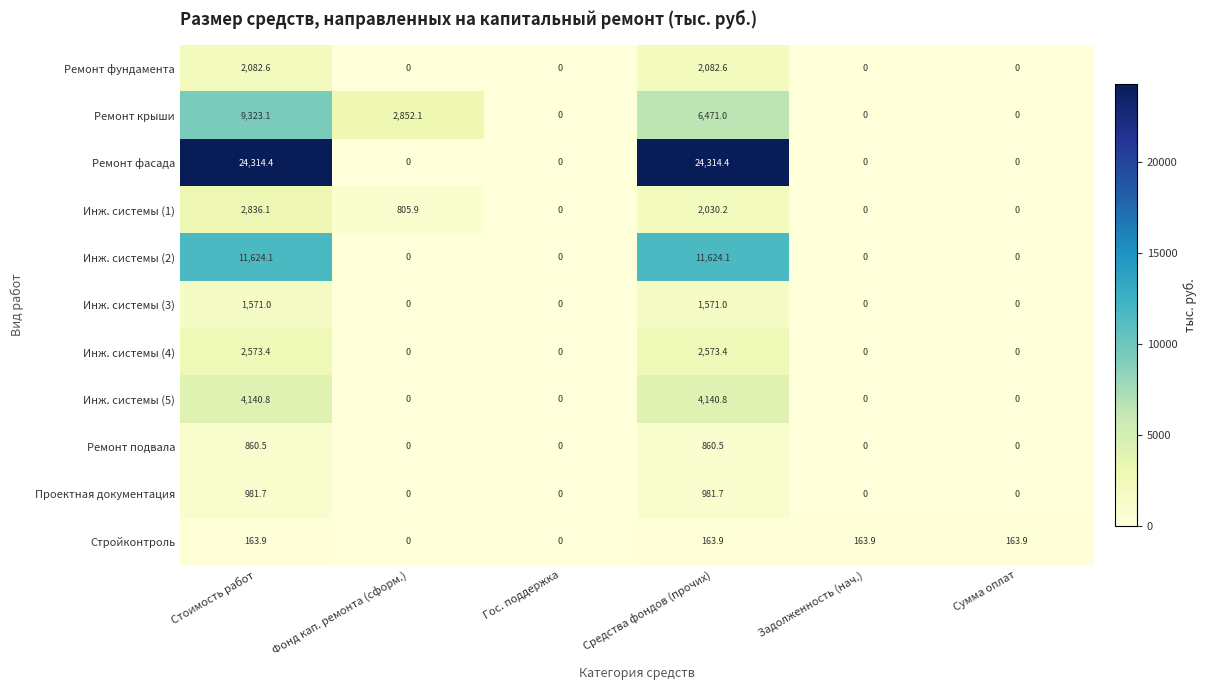

Which series changed the most between Стоимость работ and Средства фондов (прочих)?

Ремонт крыши